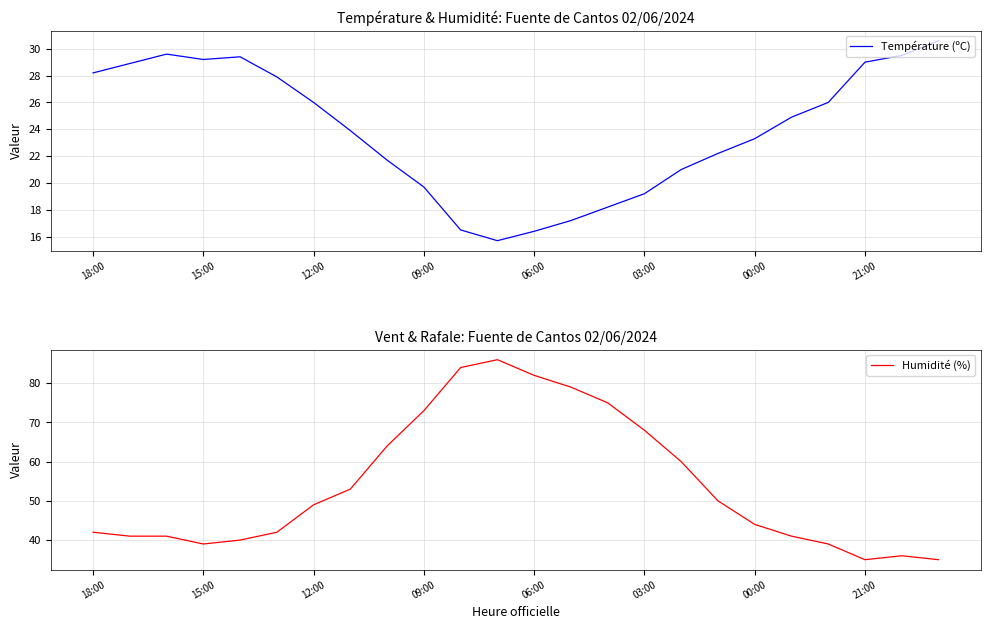

The Humidité (%) series shows 60.0 at 16. True or false?

True